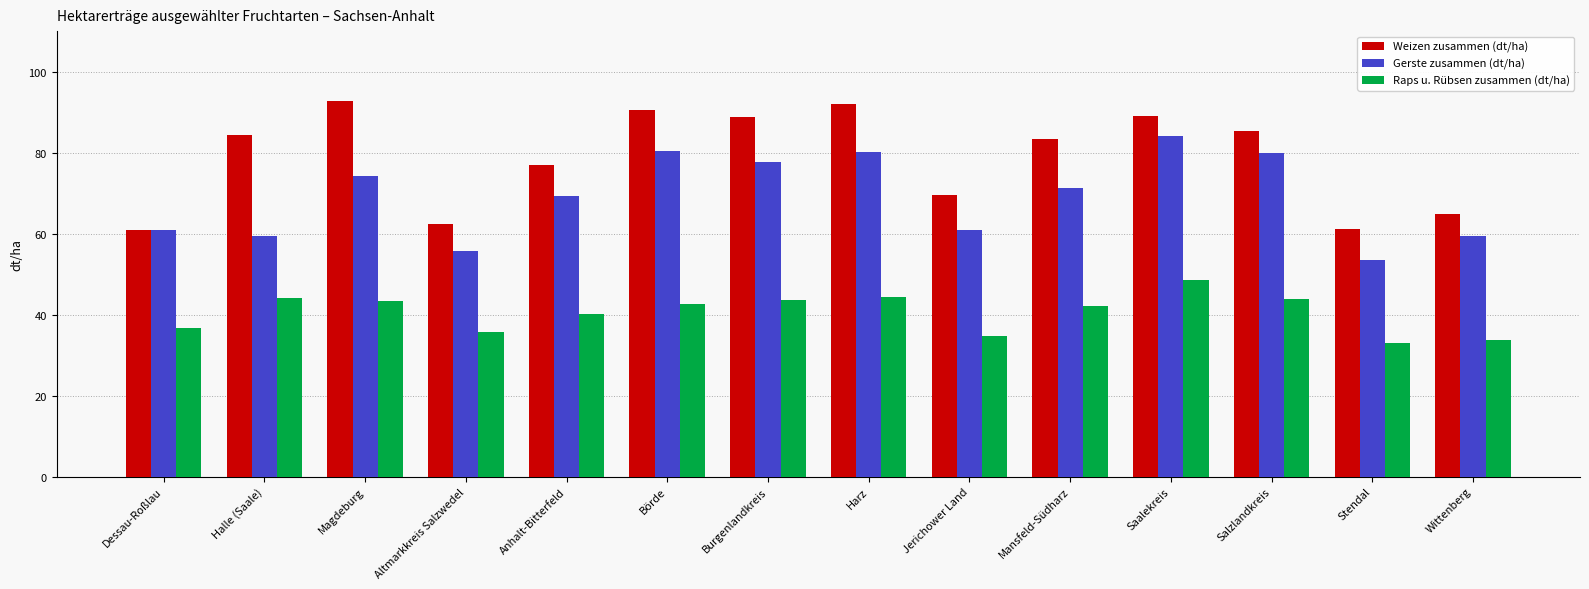

What is the sum of the Raps u. Rübsen zusammen (dt/ha) values at Börde and Altmarkkreis Salzwedel?

78.2